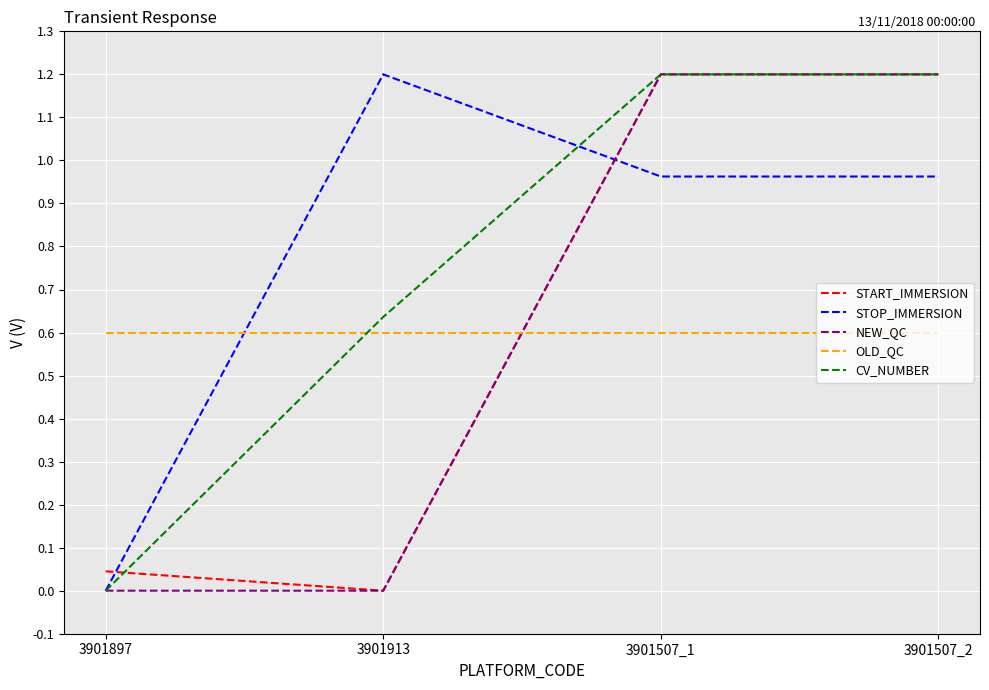

Count the number of categories in the chart.

4